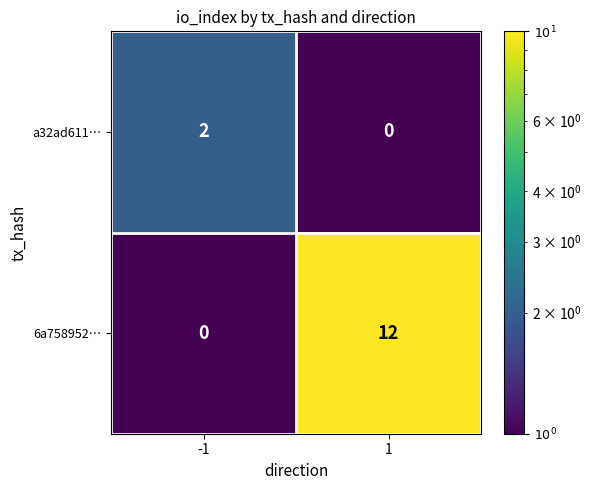

What is the difference between the highest and lowest values at 1?

12